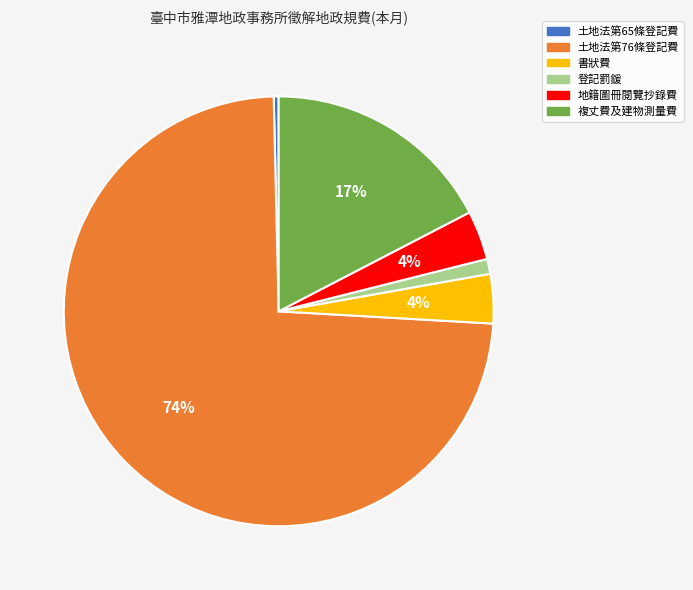

What percentage is the 複丈費及建物測量費 slice, to the nearest percent?

17%